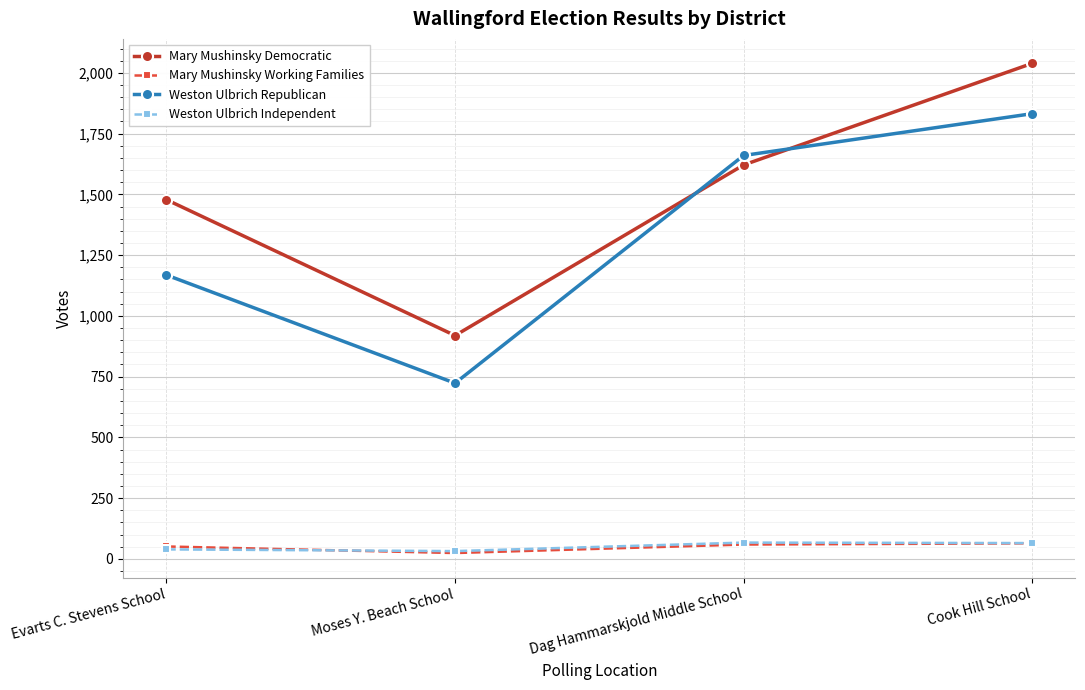

What is the maximum value for Weston Ulbrich Independent?

67